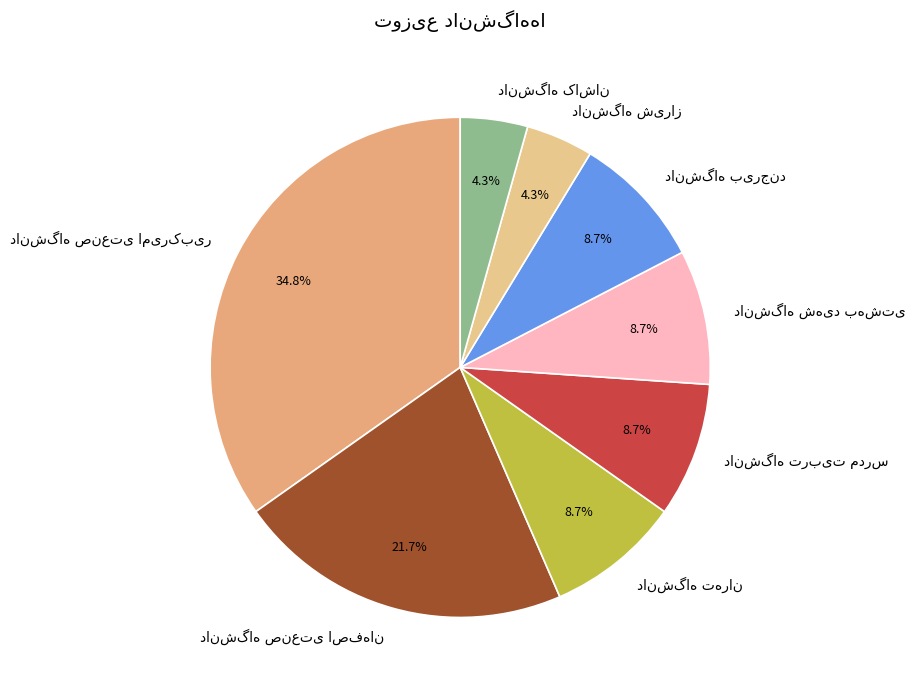

Is there a majority slice in this chart?

No